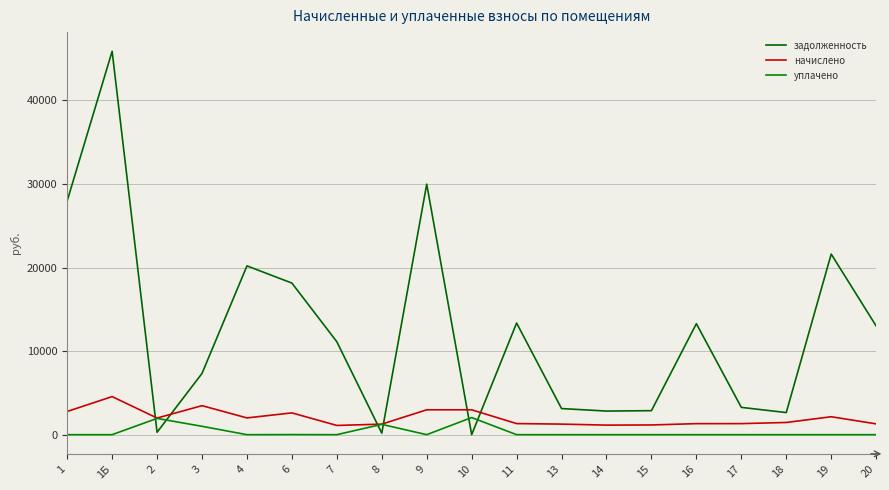

What are all the series names shown in the legend?

задолженность, начислено, уплачено